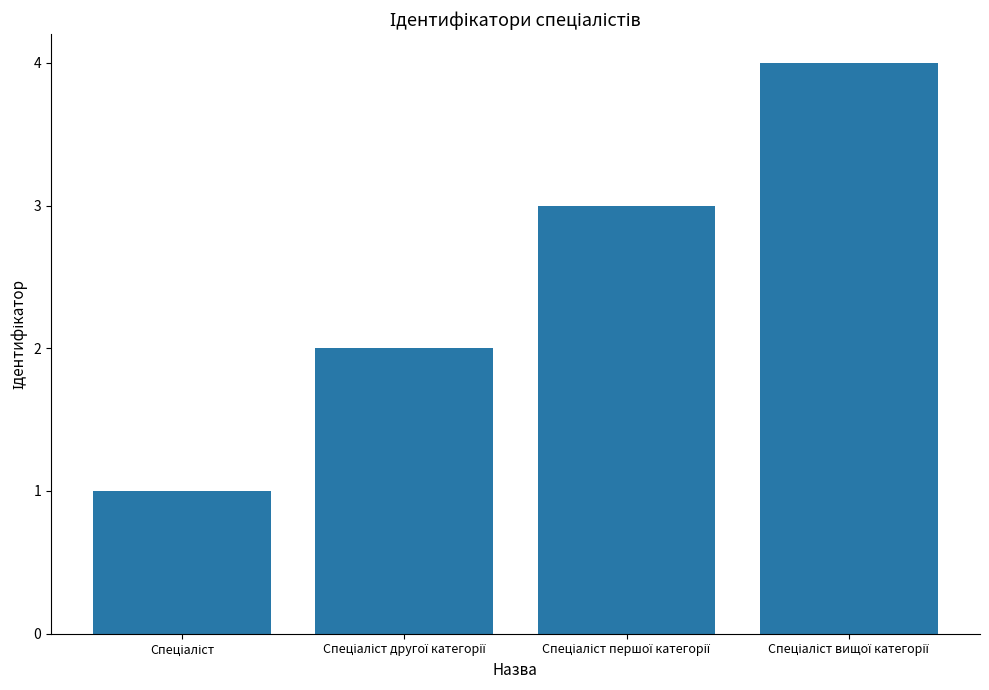

Reading left to right, extract all data points from this chart.

1	2	3	4